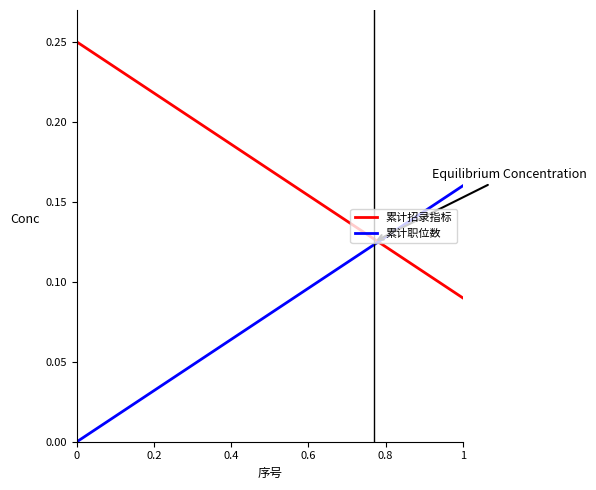

Rank the series by their maximum value, from highest to lowest.

累计招录指标, 累计职位数